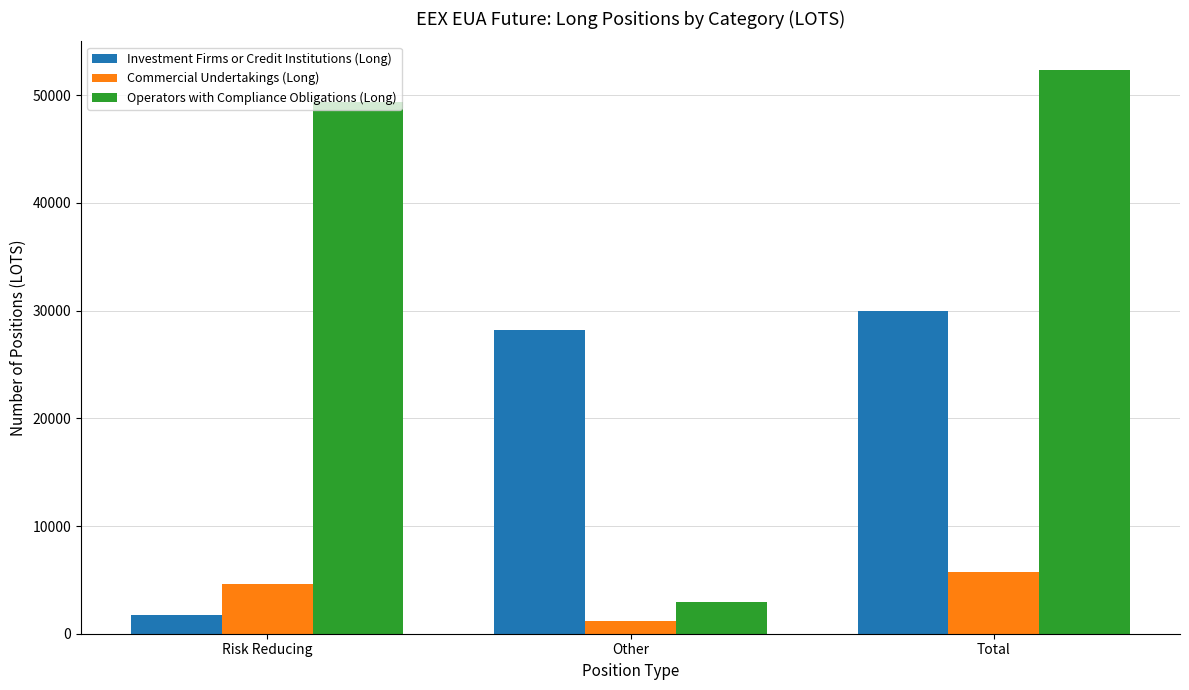

What are all the series names shown in the legend?

Investment Firms or Credit Institutions (Long), Commercial Undertakings (Long), Operators with Compliance Obligations (Long)